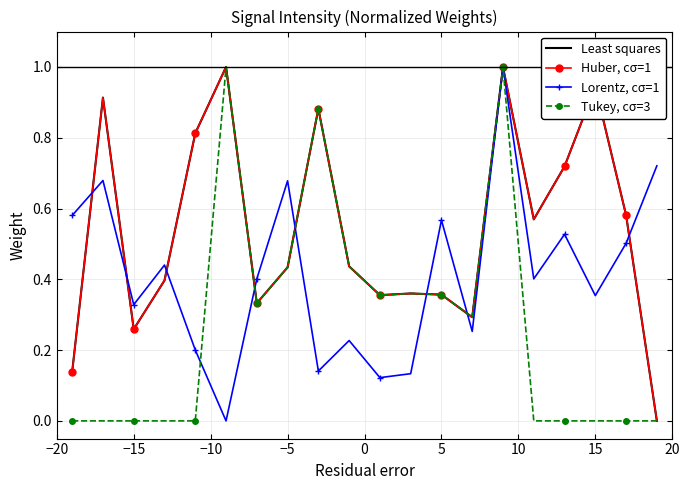

How many interior local peaks does the Least squares series have?

6